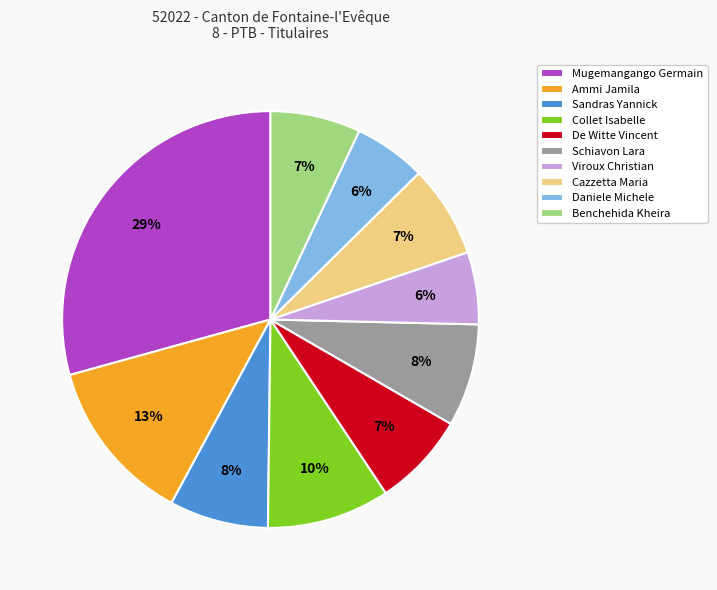

Approximately how many times larger is the value at Cazzetta Maria compared to Schiavon Lara?

0.9